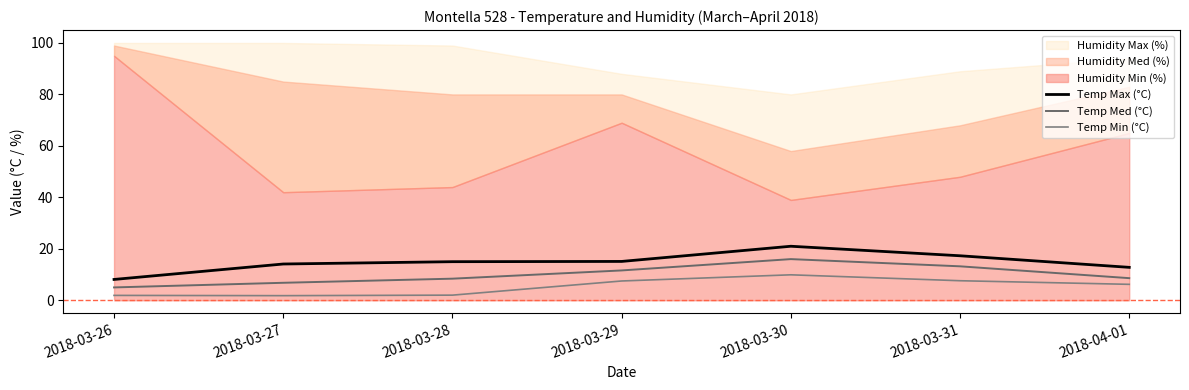

Where is Temp Max (°C) nearest to the value 14?

2018-03-27